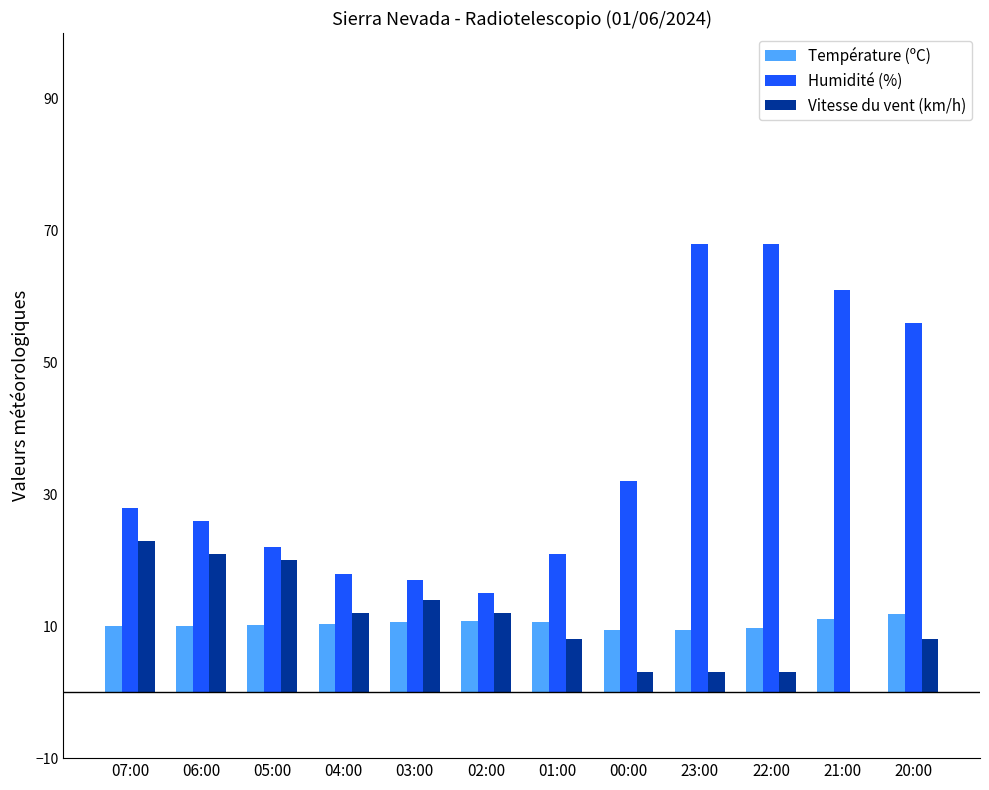

Between 07:00 and 01:00, which series saw the biggest shift?

Vitesse du vent (km/h)